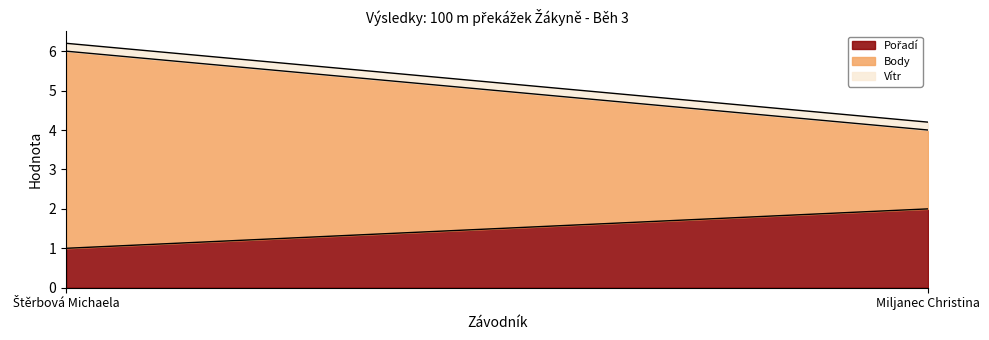

Count the Pořadí values in the range 1 to 2.

2